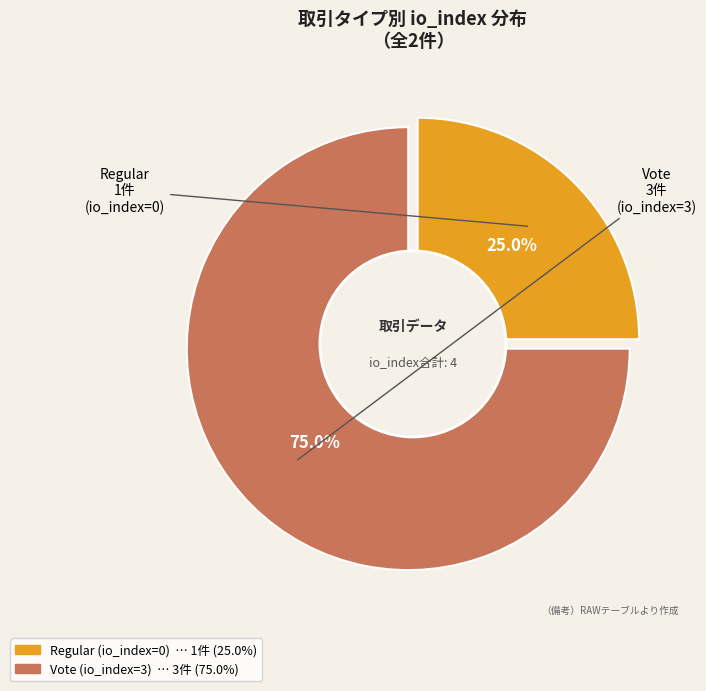

Combined, what portion of the pie is io_index=0 (Regular) and io_index=3 (Vote)?

100.0%